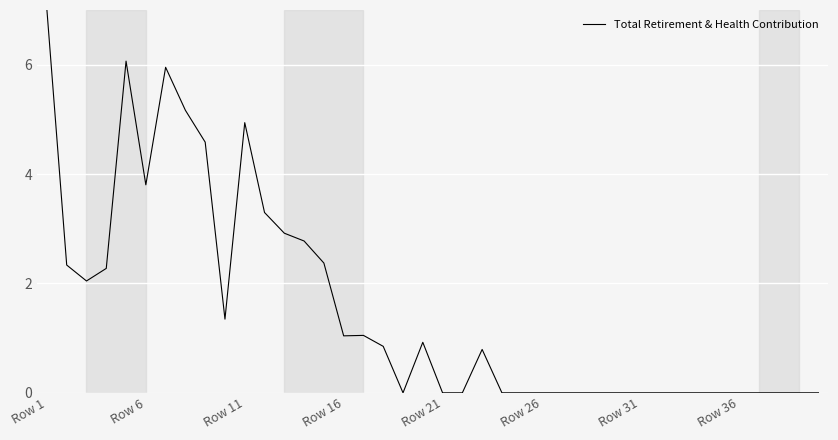

What is the difference between the maximum and minimum values?

7.0